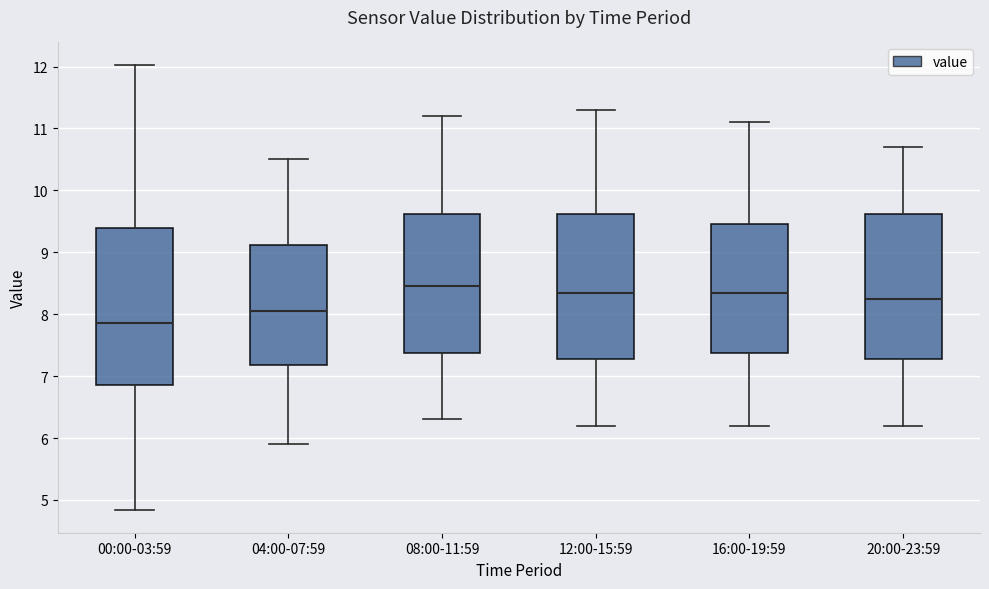

Reading left to right, read every box against the y-axis: the position of its median line, the range the box covers, and the ends of its whiskers. The values are not printed on the chart, so give them approximately, as read against the axis.

00:00-03:59: median 7.9, box 6.9 to 9.4, whiskers 4.8 to 12.0
04:00-07:59: median 8.1, box 7.2 to 9.1, whiskers 5.9 to 10.5
08:00-11:59: median 8.5, box 7.4 to 9.6, whiskers 6.3 to 11.2
12:00-15:59: median 8.4, box 7.3 to 9.6, whiskers 6.2 to 11.3
16:00-19:59: median 8.4, box 7.4 to 9.5, whiskers 6.2 to 11.1
20:00-23:59: median 8.3, box 7.3 to 9.6, whiskers 6.2 to 10.7